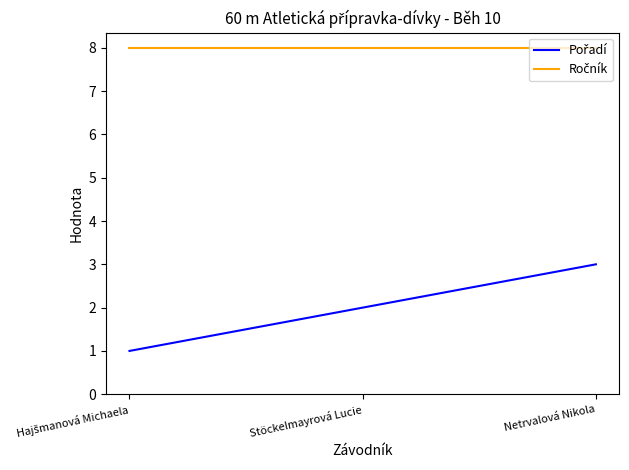

What is the total value across all series at Stöckelmayrová Lucie?

10